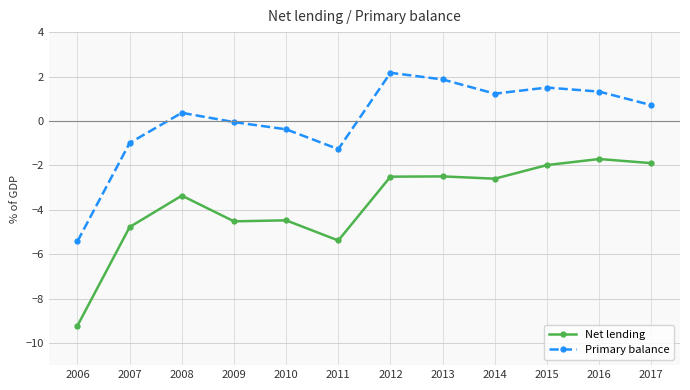

Reading right to left, transcribe all the data shown in this chart.

Net lending: 2017=-1.9	2016=-1.7	2015=-2.0	2014=-2.6	2013=-2.5	2012=-2.5	2011=-5.4	2010=-4.5	2009=-4.5	2008=-3.4	2007=-4.8	2006=-9.2
Primary balance: 2017=0.7	2016=1.3	2015=1.5	2014=1.2	2013=1.9	2012=2.2	2011=-1.3	2010=-0.4	2009=-0.1	2008=0.4	2007=-1.0	2006=-5.4